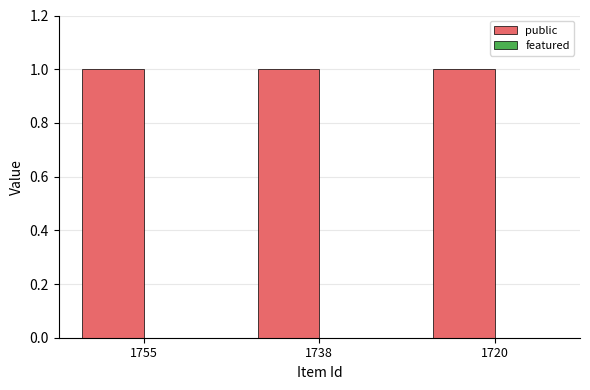

Reading left to right, what are all the values shown in this chart?

public: 1755=1	1738=1	1720=1
featured: 1755=0	1738=0	1720=0